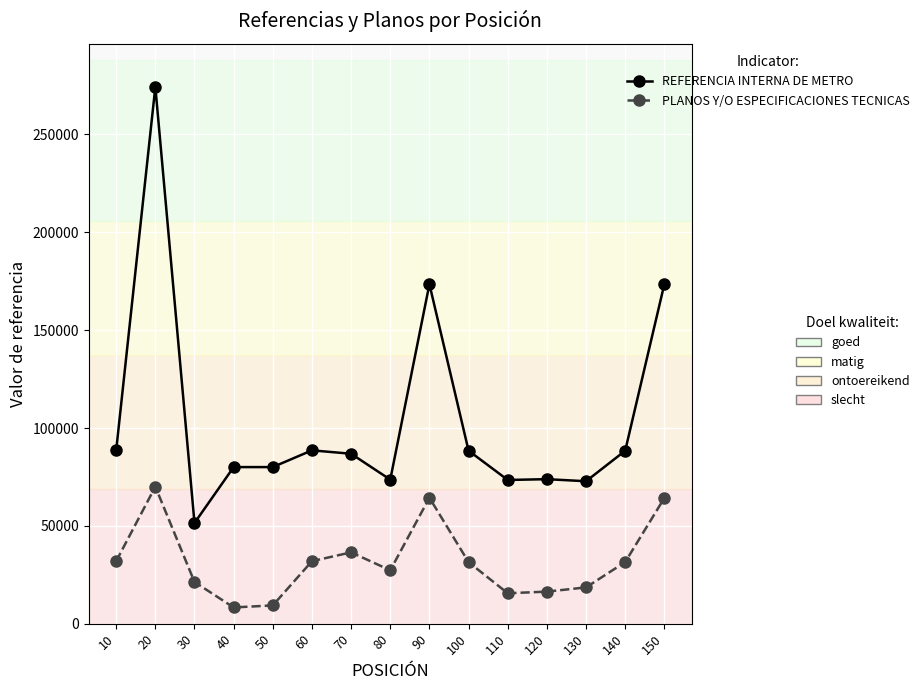

What is the difference between the highest and lowest values at 40?

71725